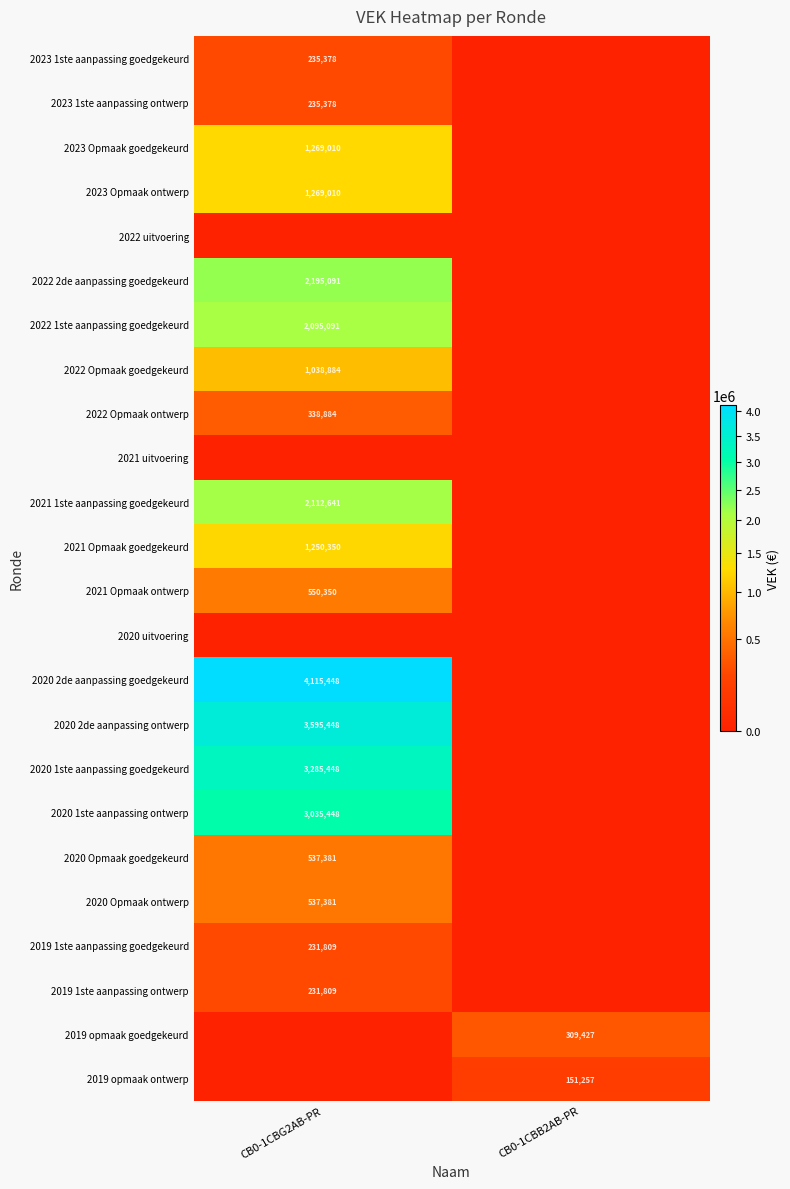

True or false: 2022 2de aanpassing goedgekeurd has a value of 2972647 at CB0-1CBG2AB-PR.

False